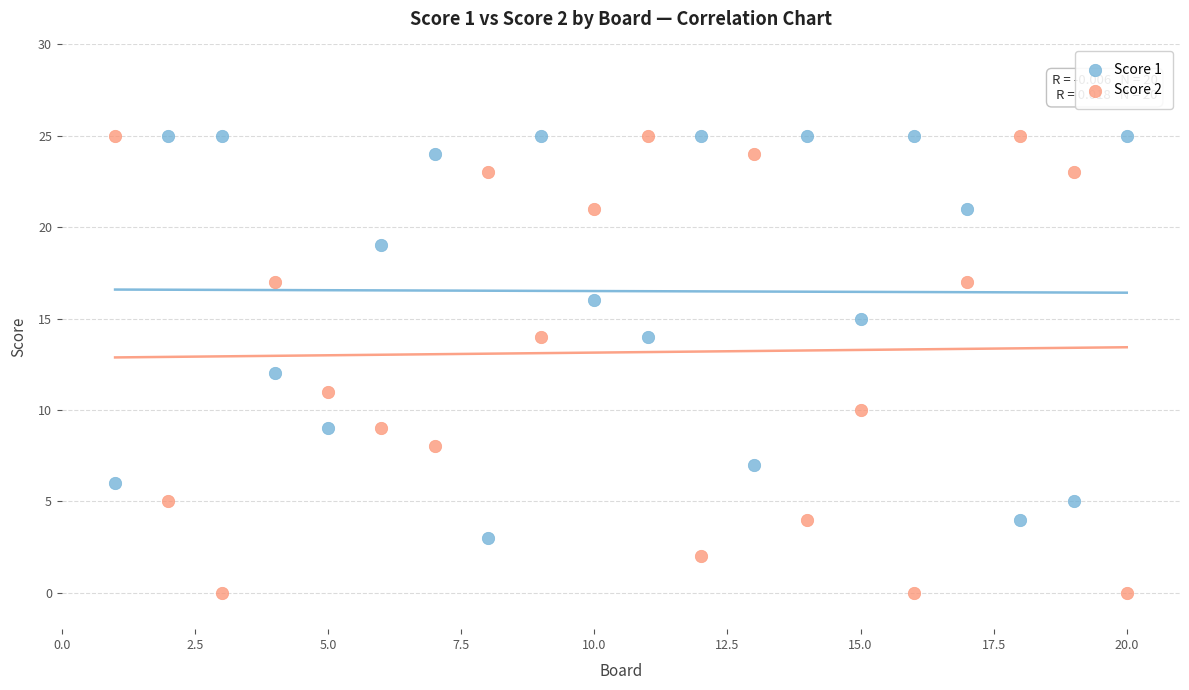

What are all the series names shown in the legend?

Score 1, Score 2